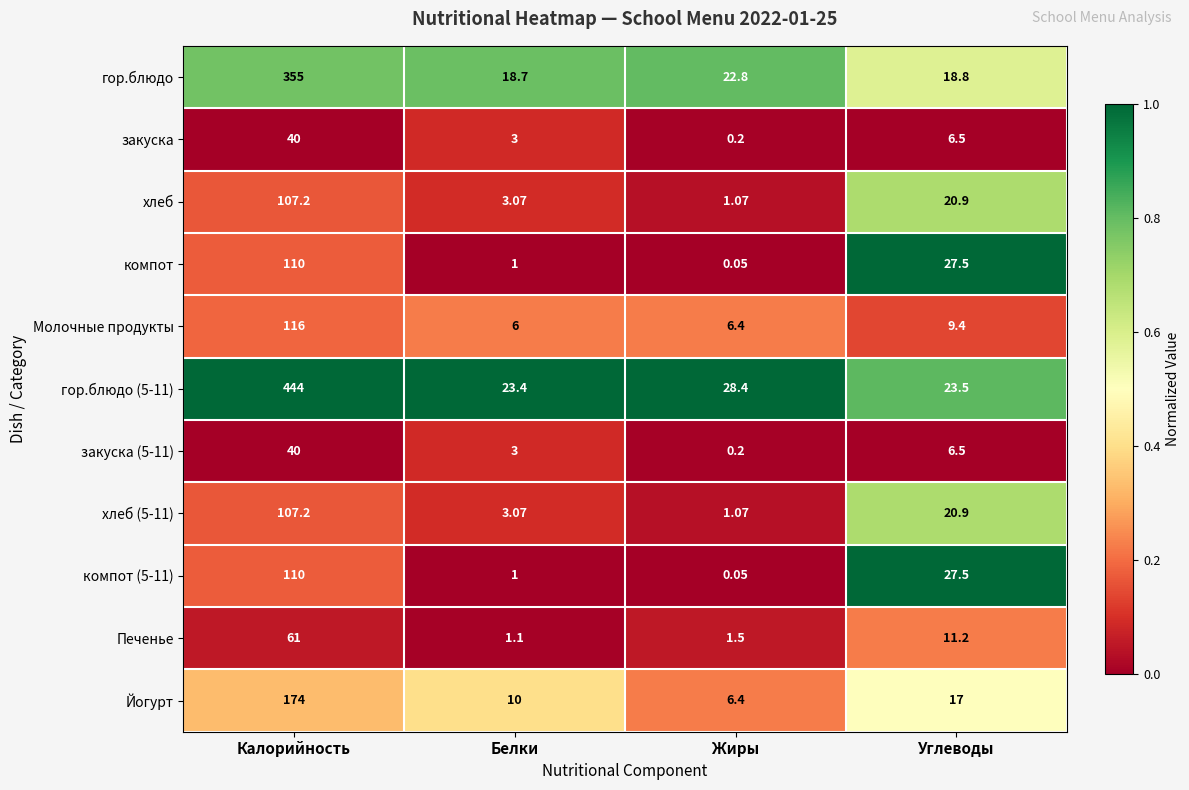

Where is закуска nearest to the value 20?

Углеводы